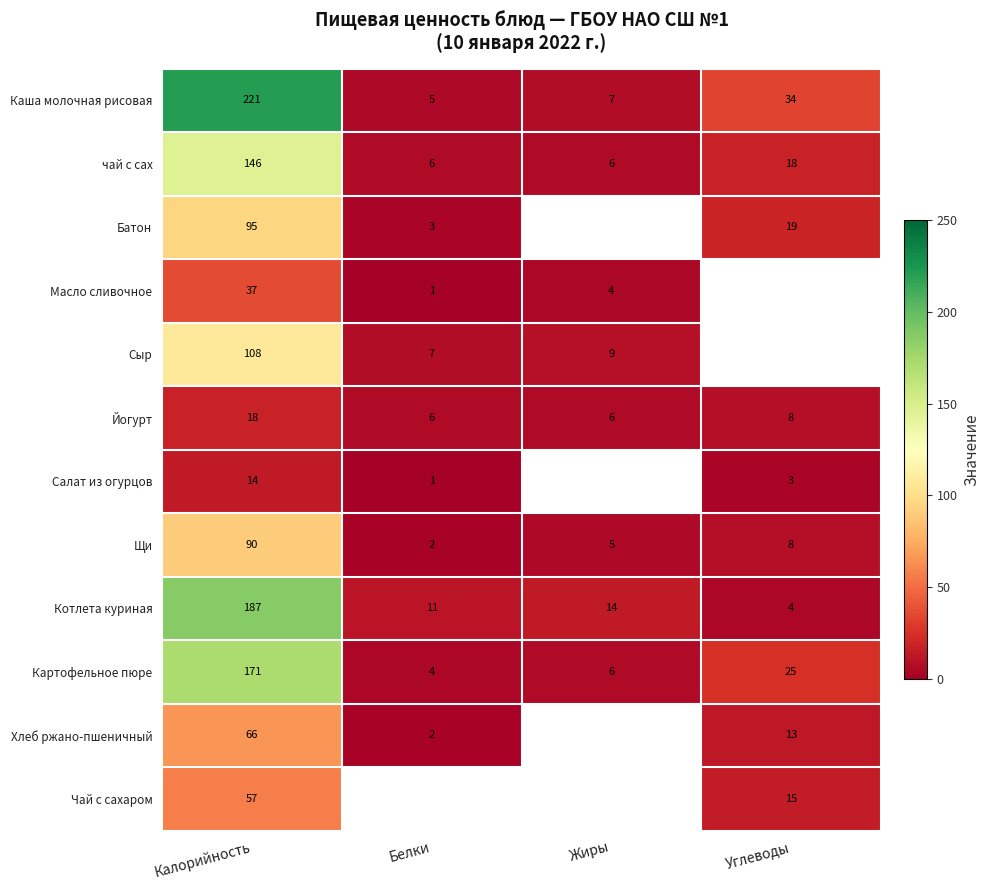

True or false: Батон has a value of 9.7 at Углеводы.

False